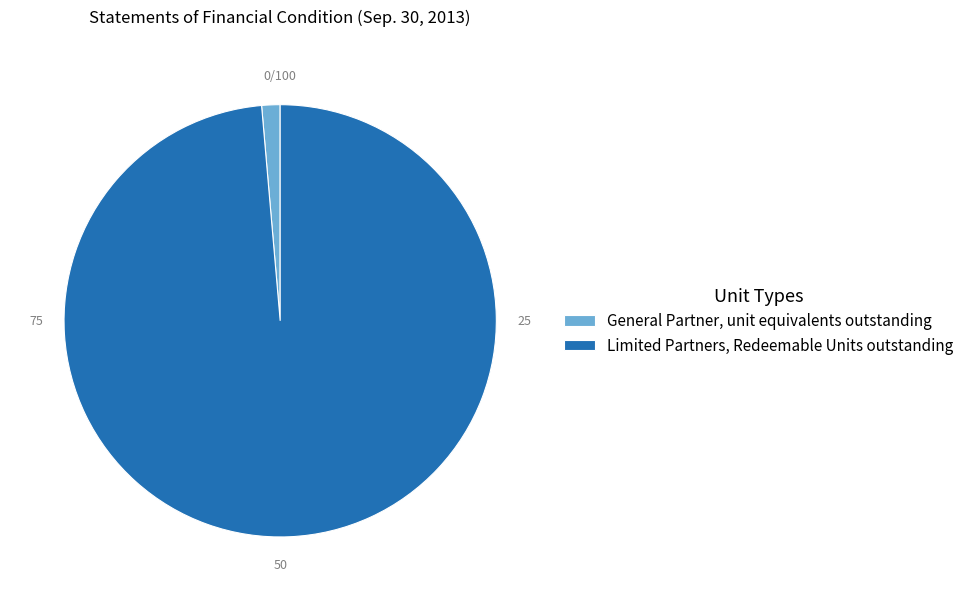

What is the largest slice in the pie chart?

Limited Partners, Redeemable Units outstanding